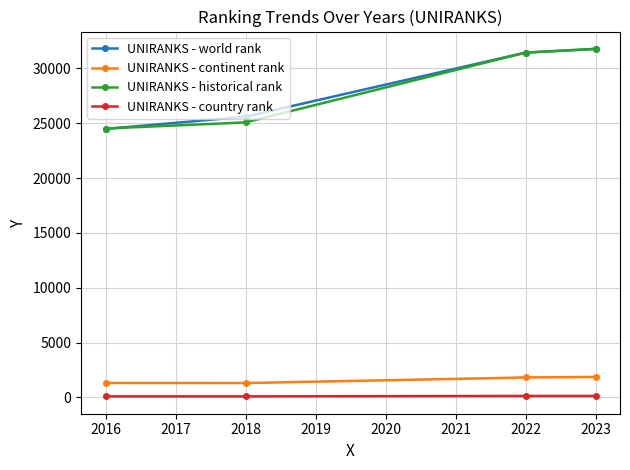

True or false: UNIRANKS - country rank and UNIRANKS - world rank cross at least once.

False